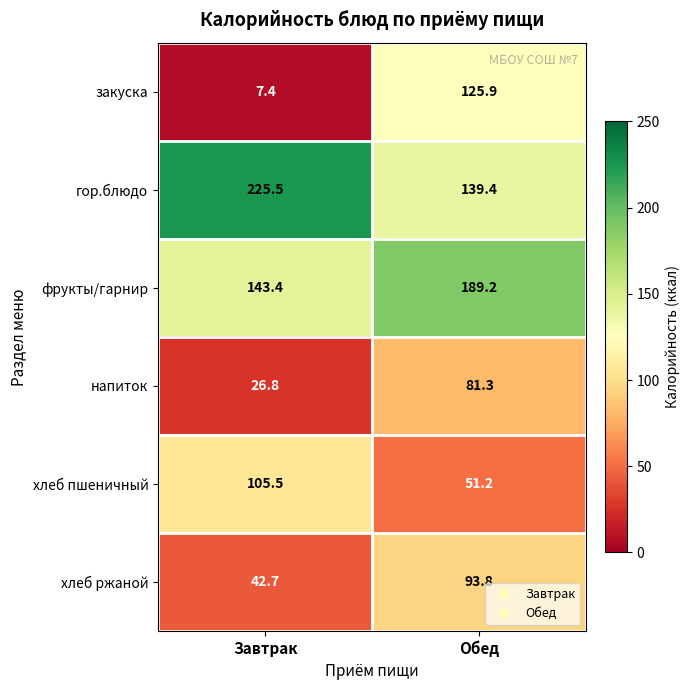

Reading left to right, transcribe all the data shown in this chart.

закуска: 7.4	125.9
гор.блюдо: 225.5	139.4
фрукты/гарнир: 143.4	189.2
напиток: 26.8	81.3
хлеб пшеничный: 105.5	51.2
хлеб ржаной: 42.7	93.8